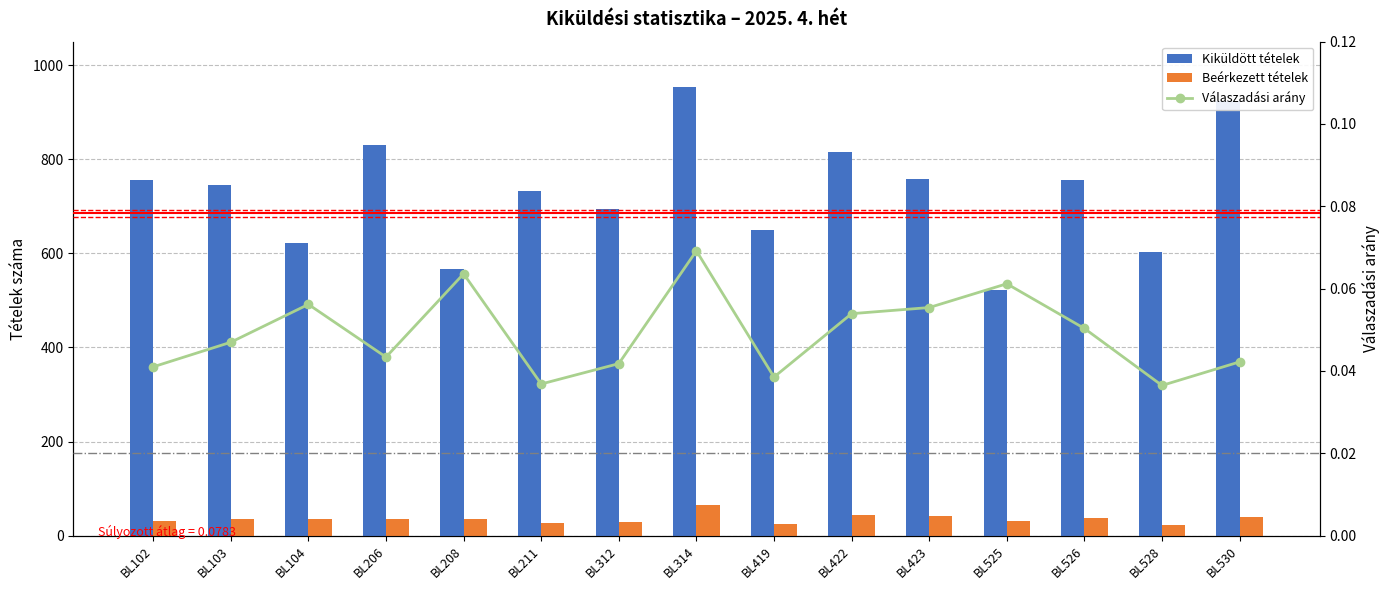

Where does the Beérkezett tételek series first go above 35?

BL206